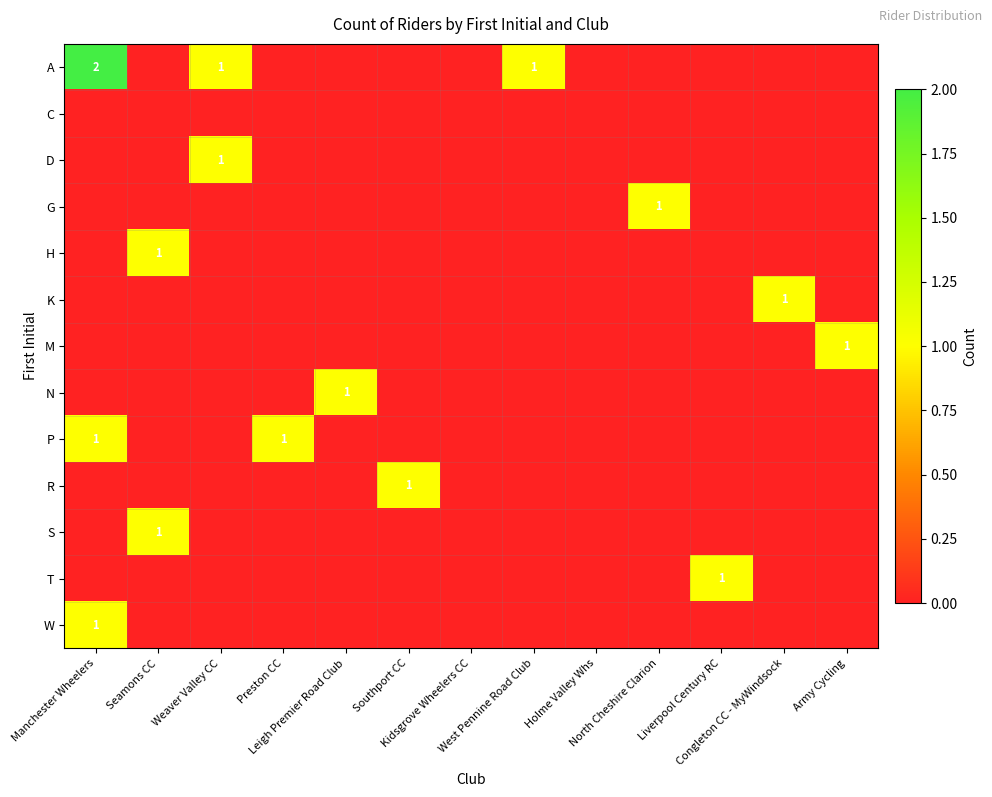

What is the greatest value displayed?

2